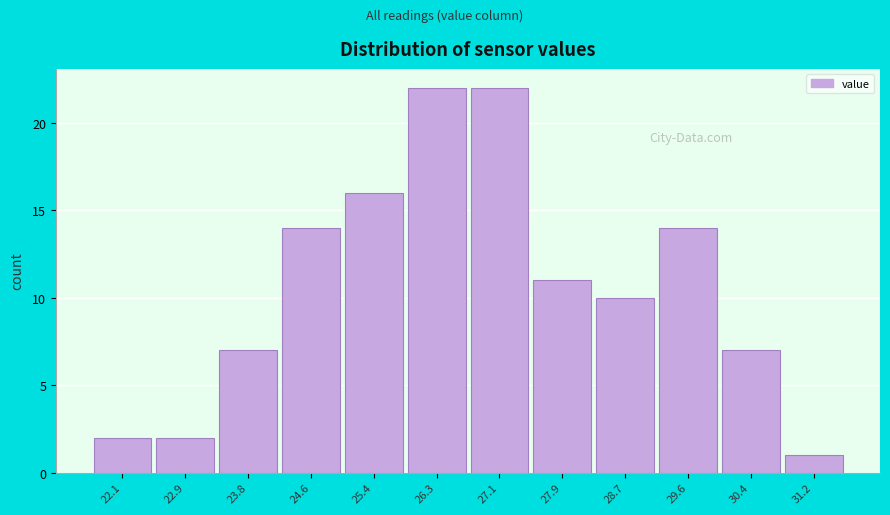

Reading right to left, transcribe all the data shown in this chart.

1	7	14	10	11	22	22	16	14	7	2	2